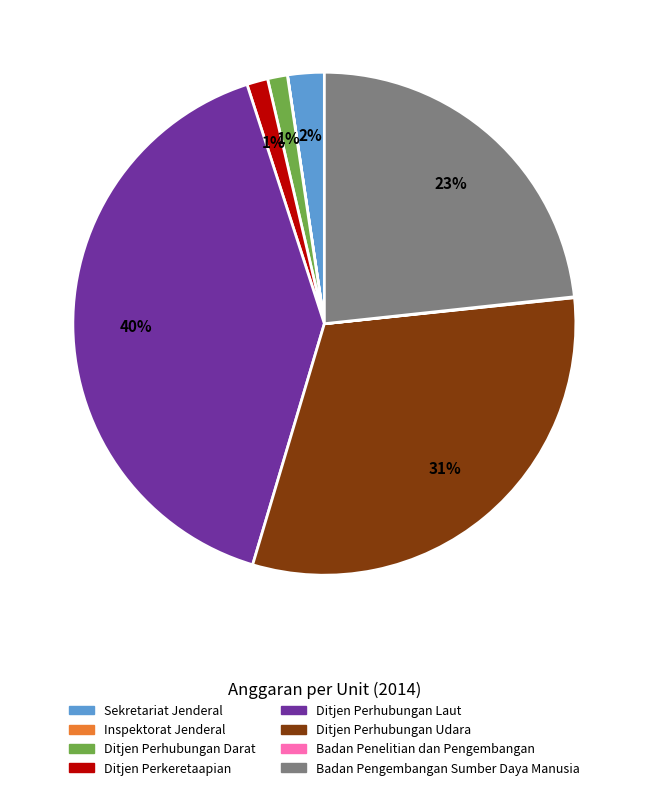

To the nearest percent, what is the average slice percentage?

12%